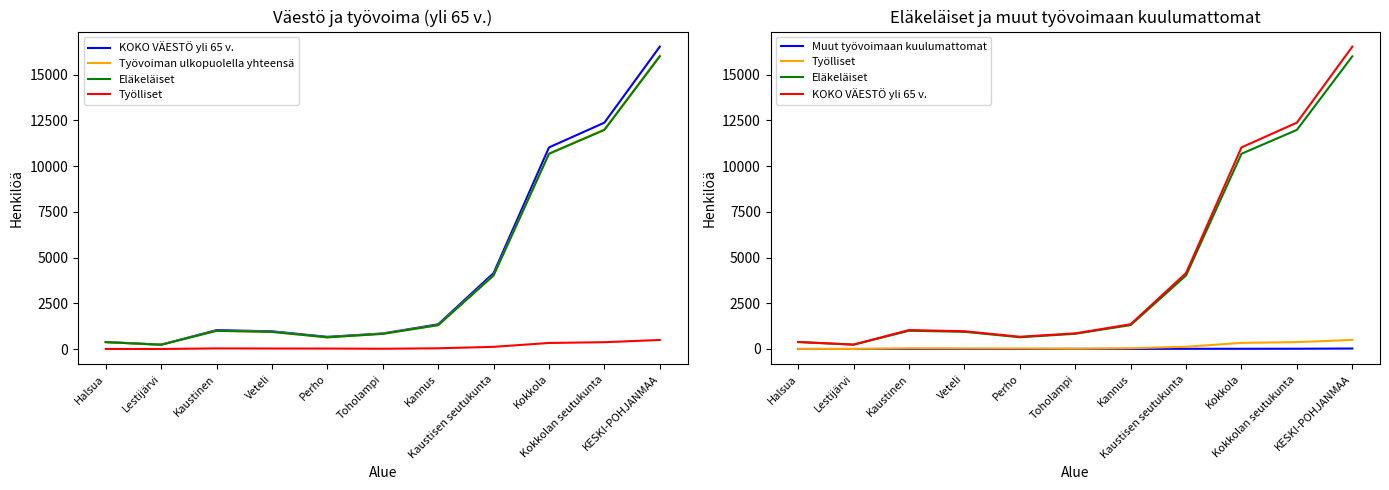

Reading left to right, list all the values displayed in this chart.

KOKO VÄESTÖ yli 65 v.: Halsua=385	Lestijärvi=240	Kaustinen=1036	Veteli=971	Perho=669	Toholampi=854	Kannus=1354	Kaustisen seutukunta=4155	Kokkola=11024	Kokkolan seutukunta=12378	KESKI-POHJANMAA=16533
Työvoiman ulkopuolella yhteensä: Halsua=379	Lestijärvi=236	Kaustinen=1000	Veteli=941	Perho=641	Toholampi=837	Kannus=1312	Kaustisen seutukunta=4034	Kokkola=10691	Kokkolan seutukunta=12003	KESKI-POHJANMAA=16037
Eläkeläiset: Halsua=378	Lestijärvi=236	Kaustinen=997	Veteli=939	Perho=641	Toholampi=831	Kannus=1307	Kaustisen seutukunta=4022	Kokkola=10675	Kokkolan seutukunta=11982	KESKI-POHJANMAA=16004
Työlliset: Halsua=6	Lestijärvi=4	Kaustinen=36	Veteli=30	Perho=28	Toholampi=17	Kannus=42	Kaustisen seutukunta=121	Kokkola=333	Kokkolan seutukunta=375	KESKI-POHJANMAA=496
Muut työvoimaan kuulumattomat: Halsua=1	Lestijärvi=0	Kaustinen=3	Veteli=1	Perho=0	Toholampi=6	Kannus=3	Kaustisen seutukunta=11	Kokkola=11	Kokkolan seutukunta=14	KESKI-POHJANMAA=25